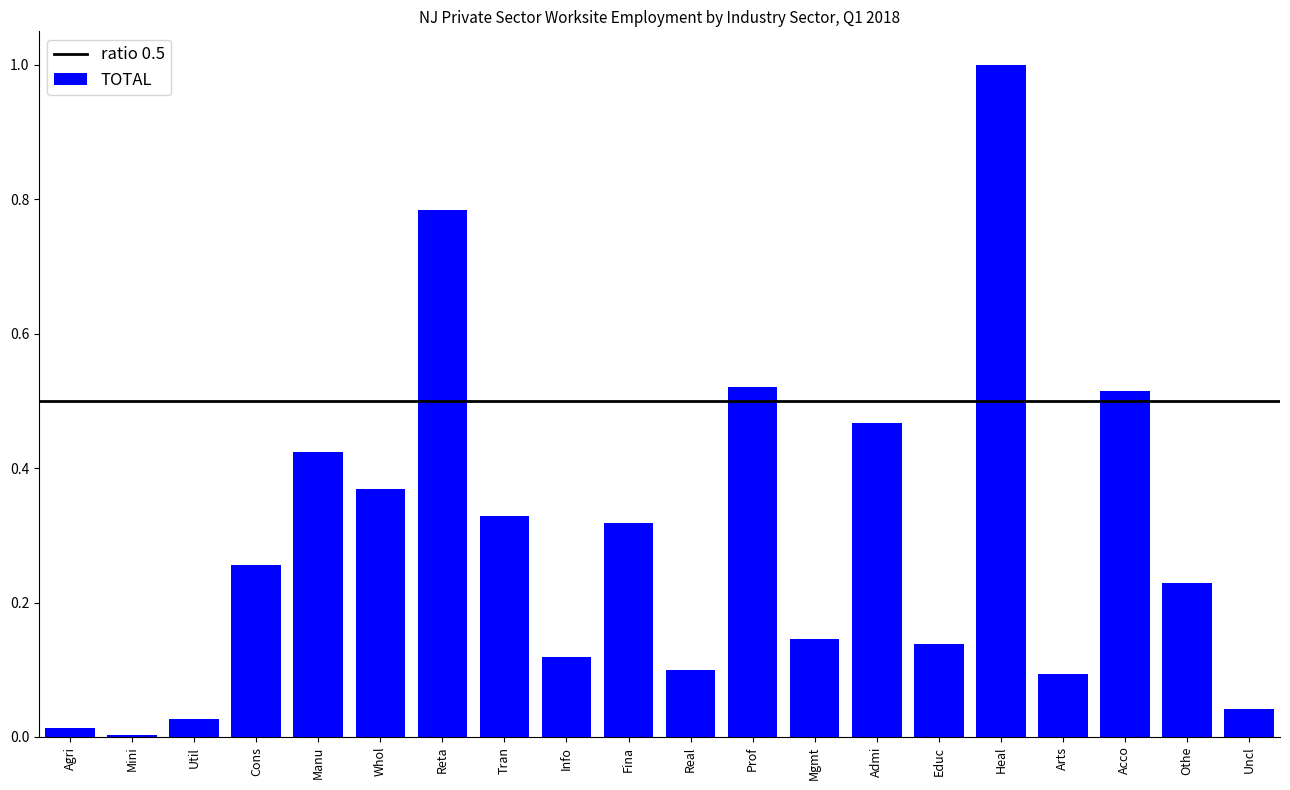

What is the sum of the values at Reta and Fina?

1.1